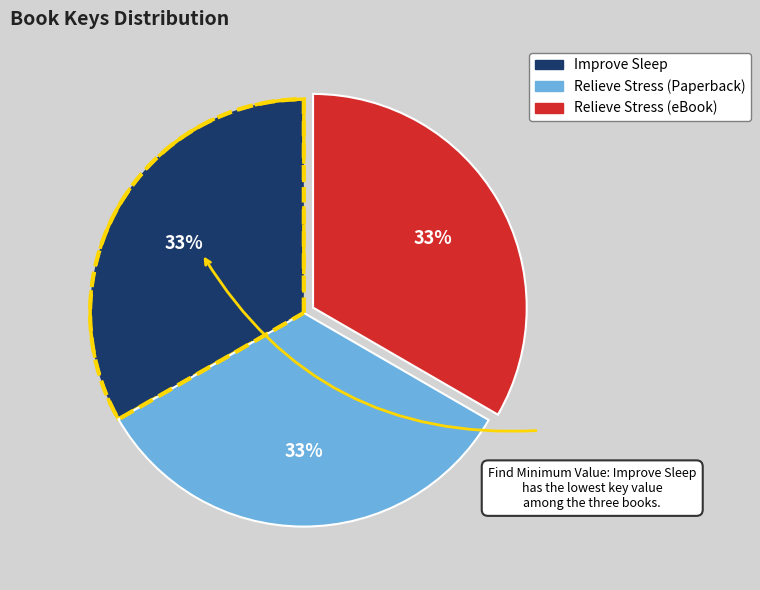

To the nearest percent, what is the average slice percentage?

33%